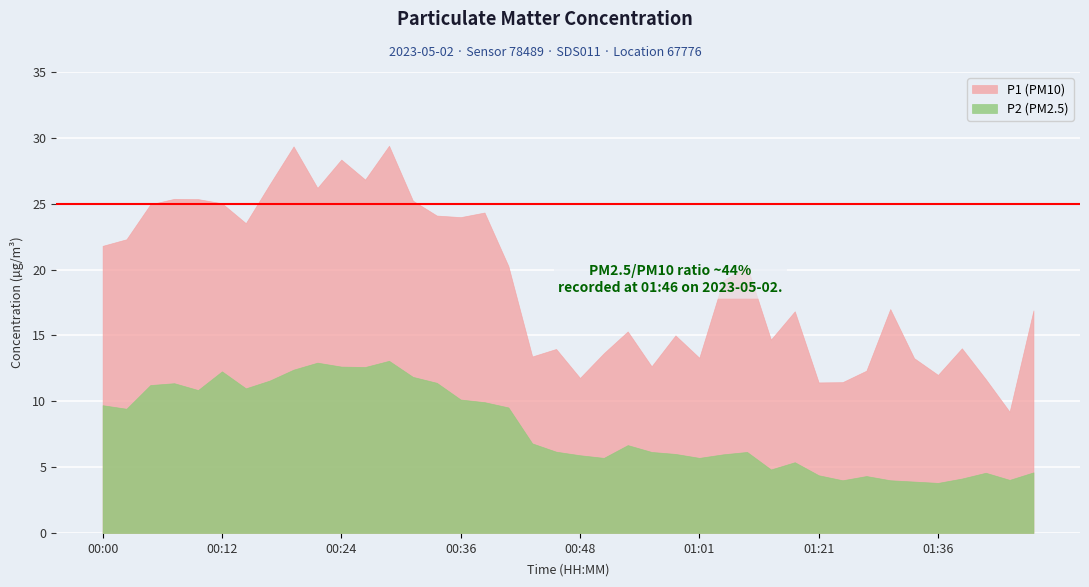

How many interior local peaks does the P1 series have?

12